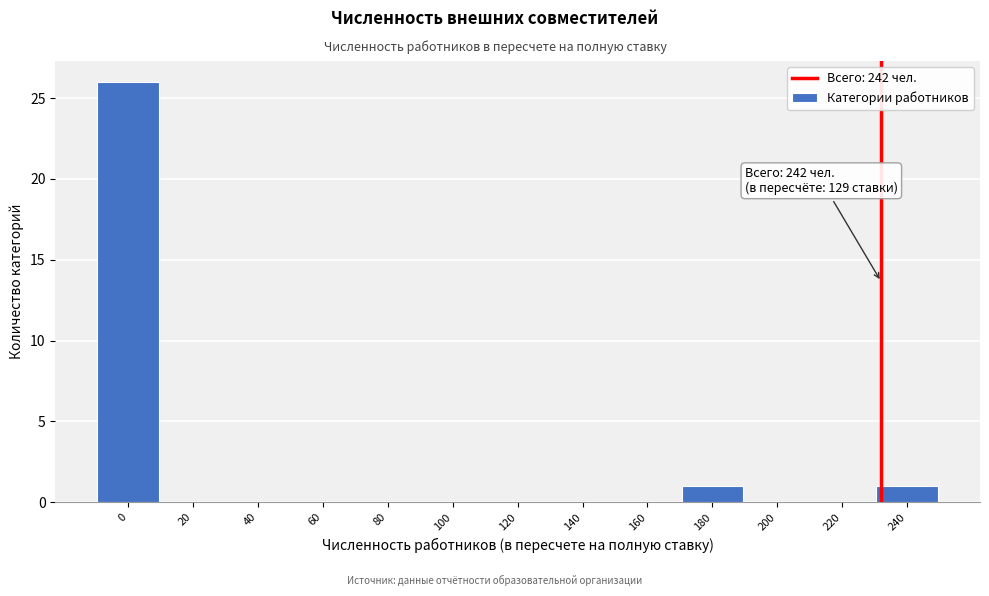

Reading left to right, list all the values displayed in this chart.

0=26	20=0	40=0	60=0	80=0	100=0	120=0	140=0	160=0	180=1	200=0	220=0	240=1